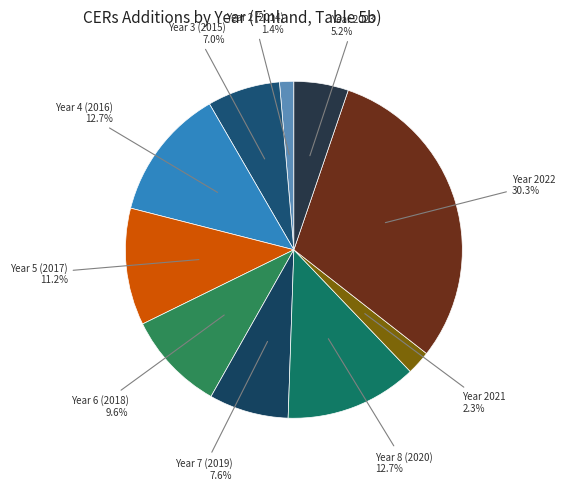

Between Year 2022 and Year 4 (2016), which is larger?

Year 2022